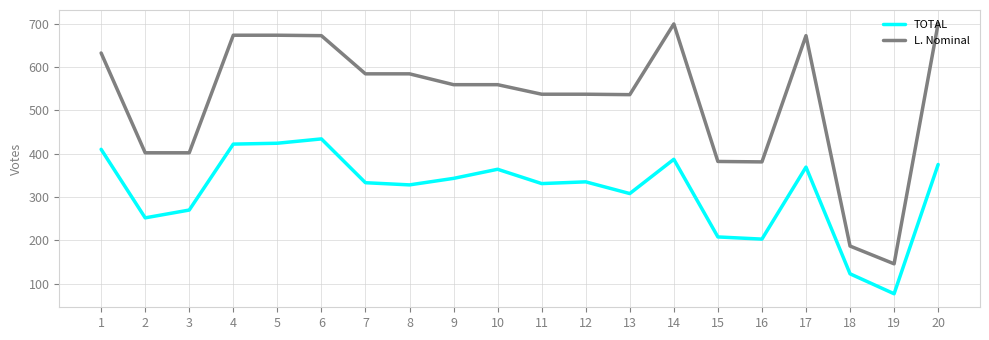

What is the difference between the maximum and minimum values in the TOTAL series?

357